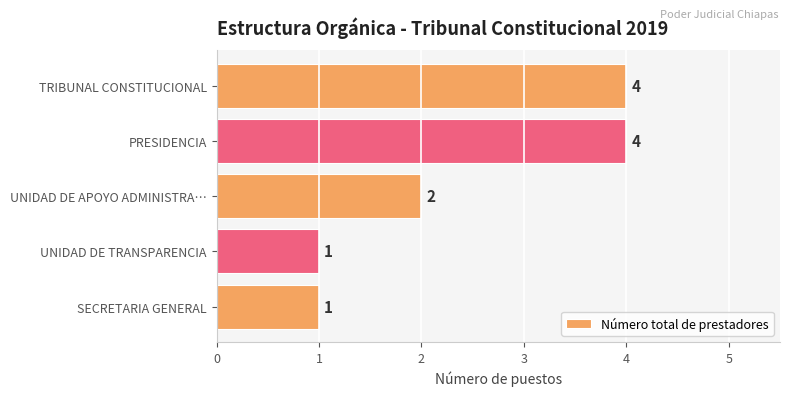

The chart shows a value of 1 at UNIDAD DE APOYO ADMINISTRA…. True or false?

False